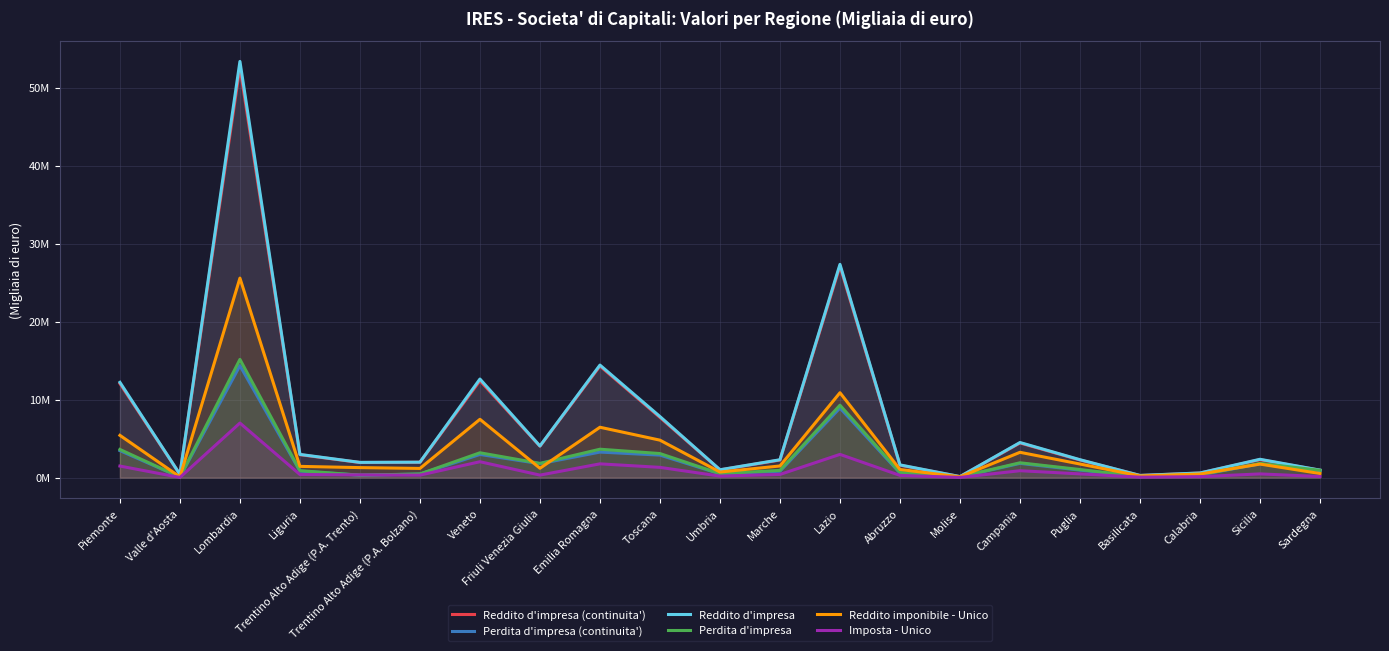

Which category has the highest value across all series?

Lombardia